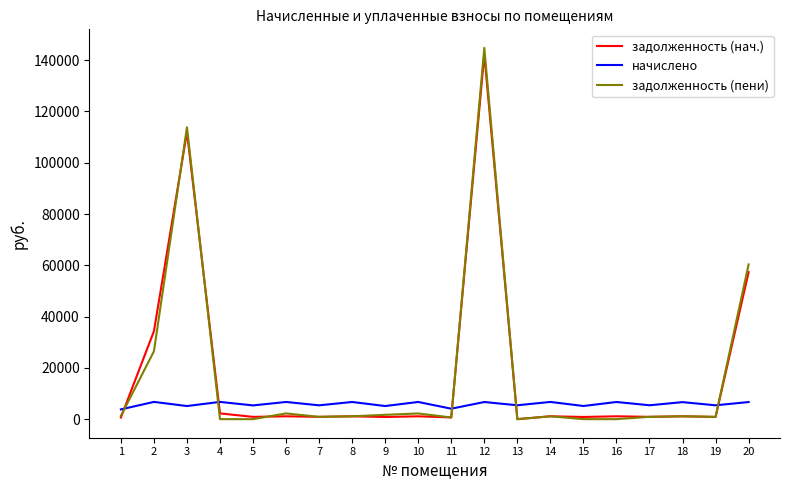

What is the greatest value displayed?

144801.6